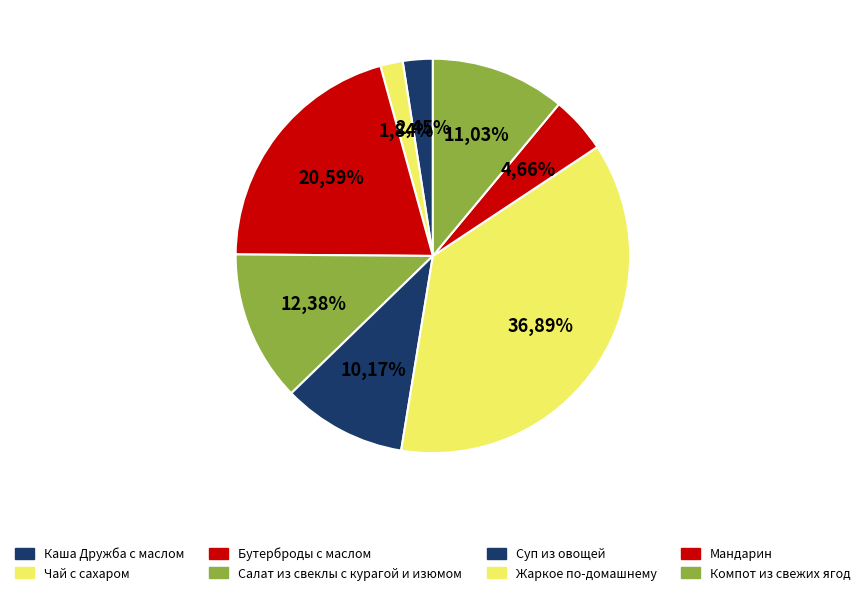

Combined, do Чай с сахаром and Суп из овощей account for over 50%?

No